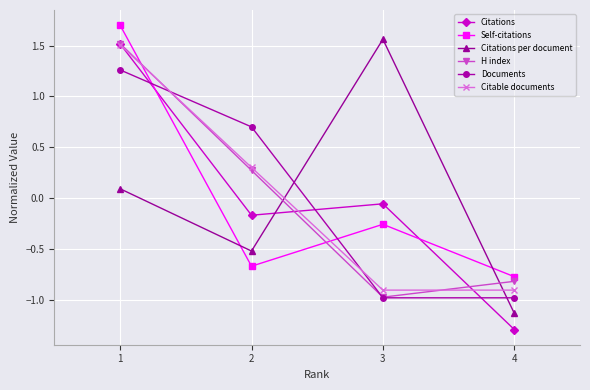

The value of H index at 4 is -0.8. True or false?

True